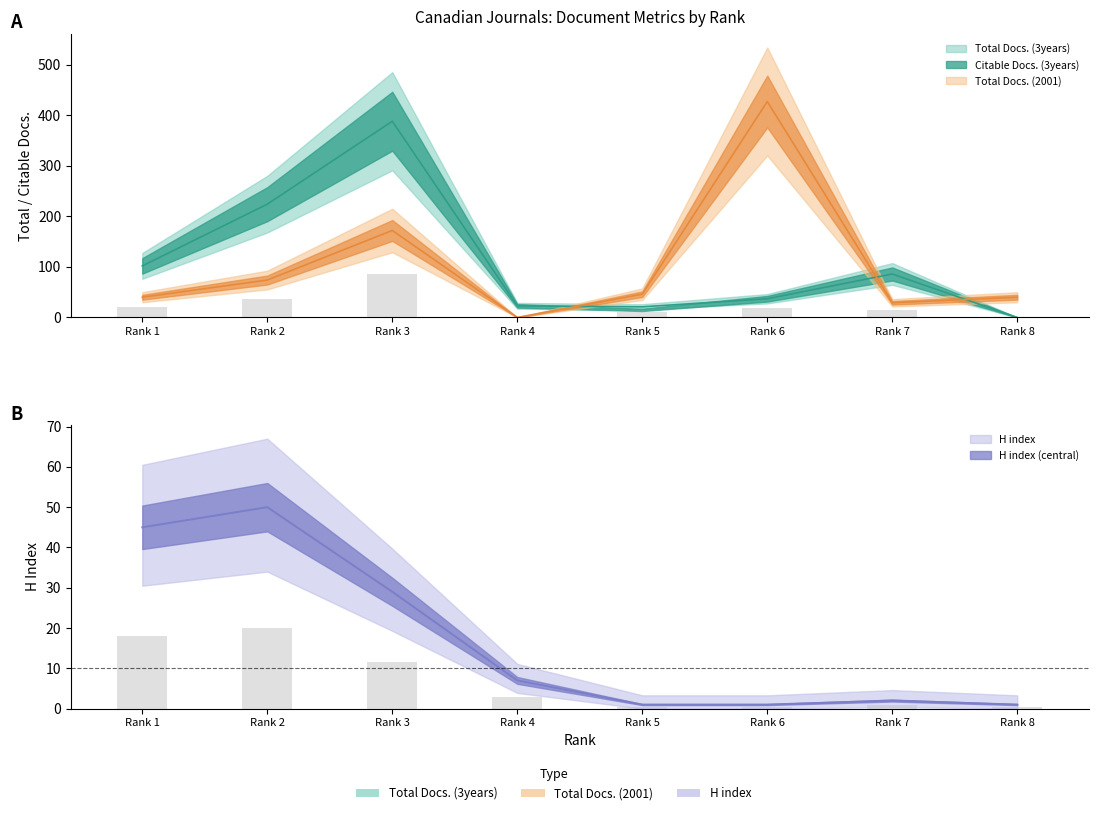

What is the sum of all Total Docs. (2001) values?

828